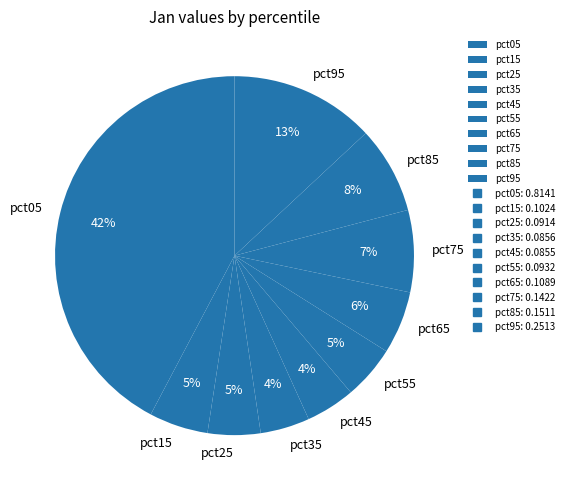

Combined, do pct25 and pct75 account for over 50%?

No